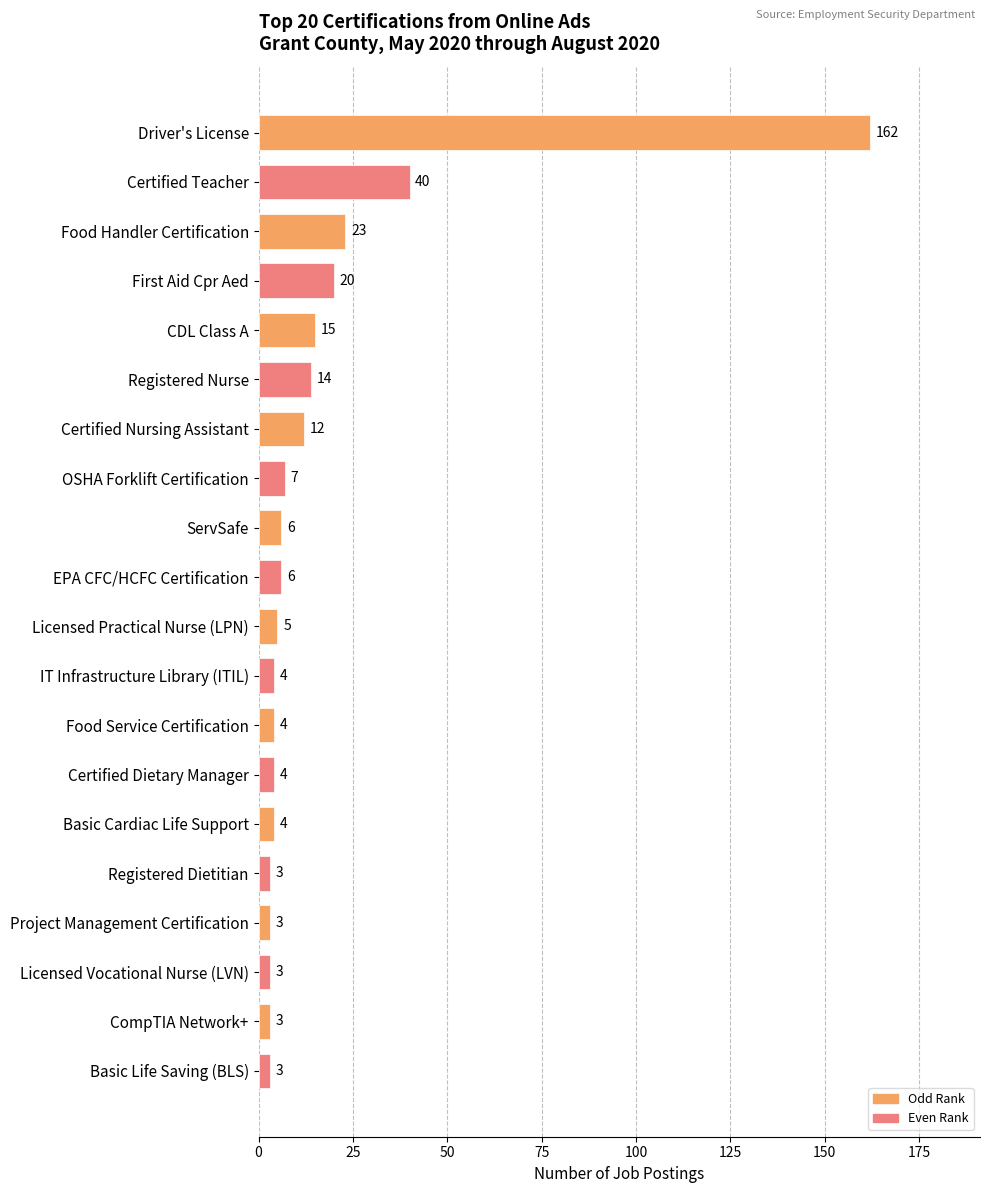

Approximately how many times larger is the value at CDL Class A compared to Registered Dietitian?

5.0